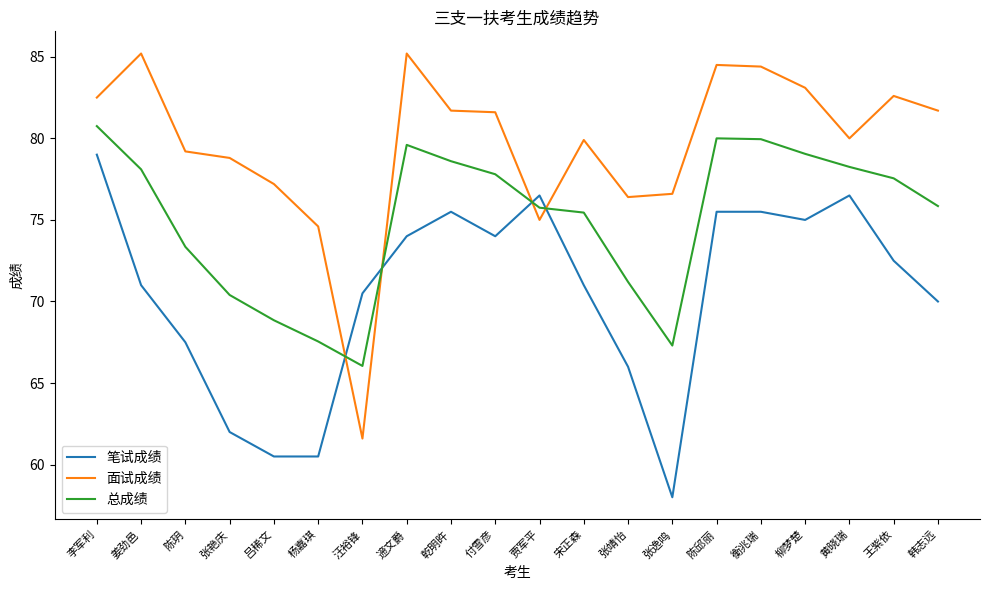

At which category is the sum across all series the highest?

李军利